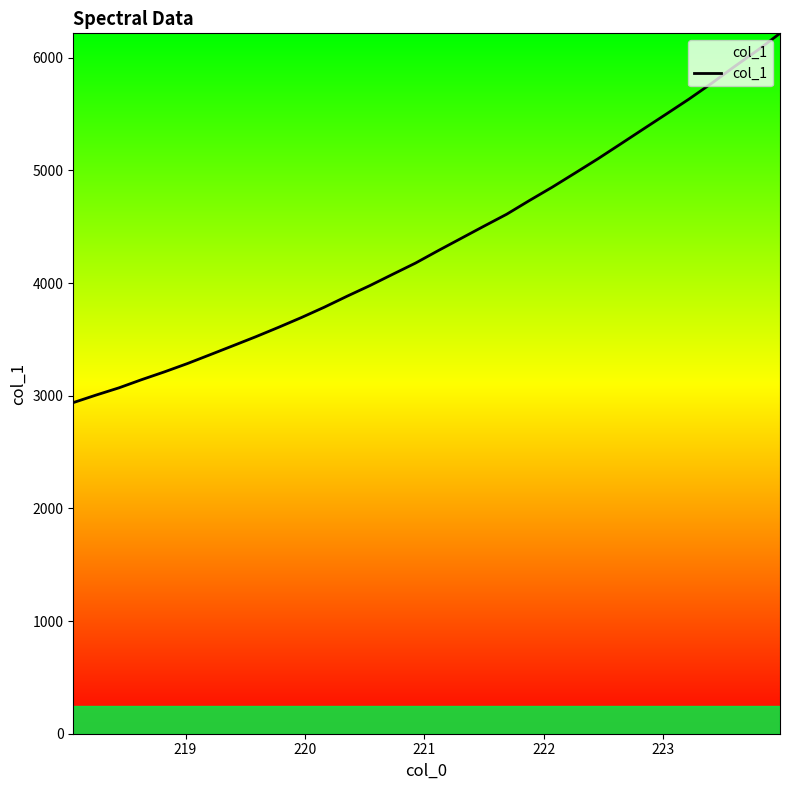

What is the difference between the maximum and minimum values?

3277.4